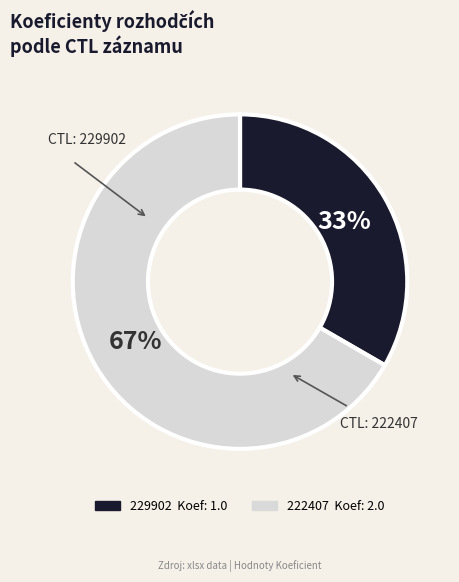

Does 229902 account for over 50% of the chart?

No